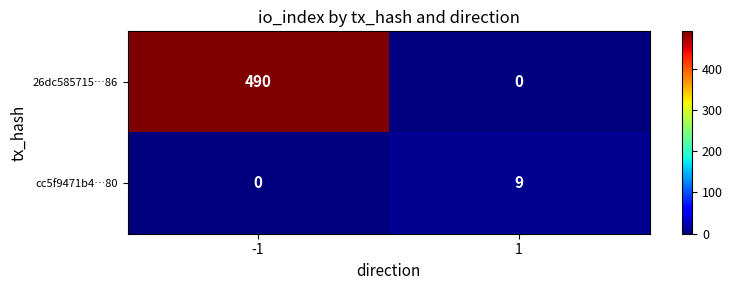

What is the maximum value shown in the chart?

490